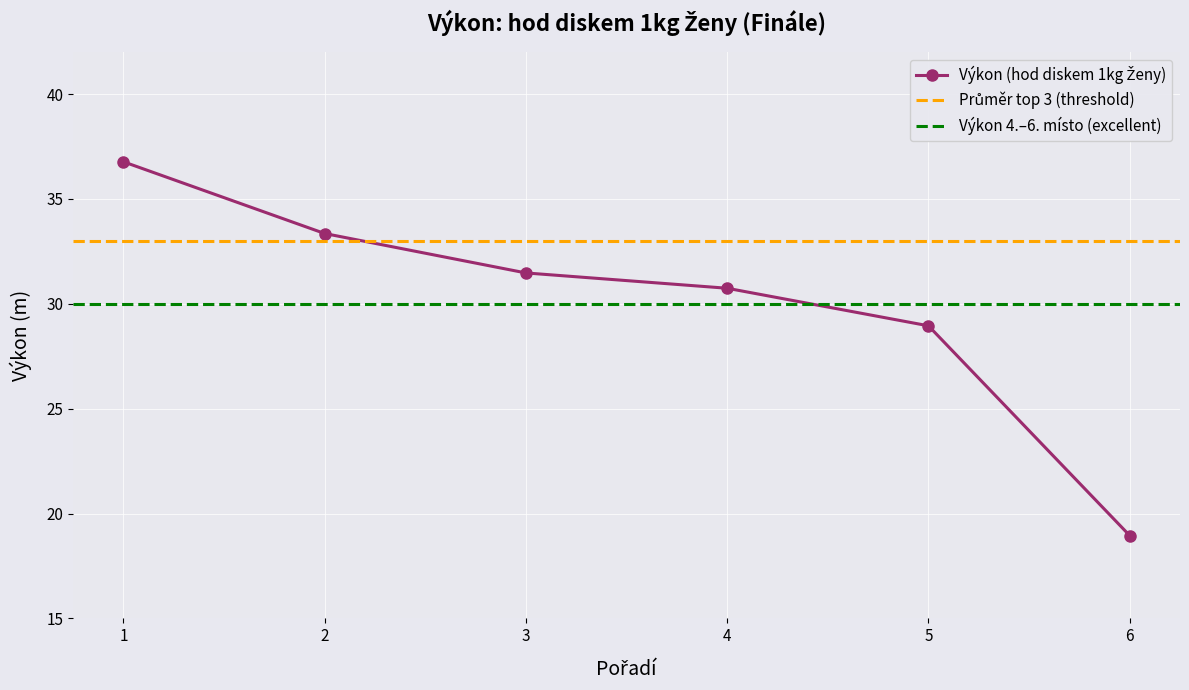

True or false: the data has more than 1 interior local peaks.

False